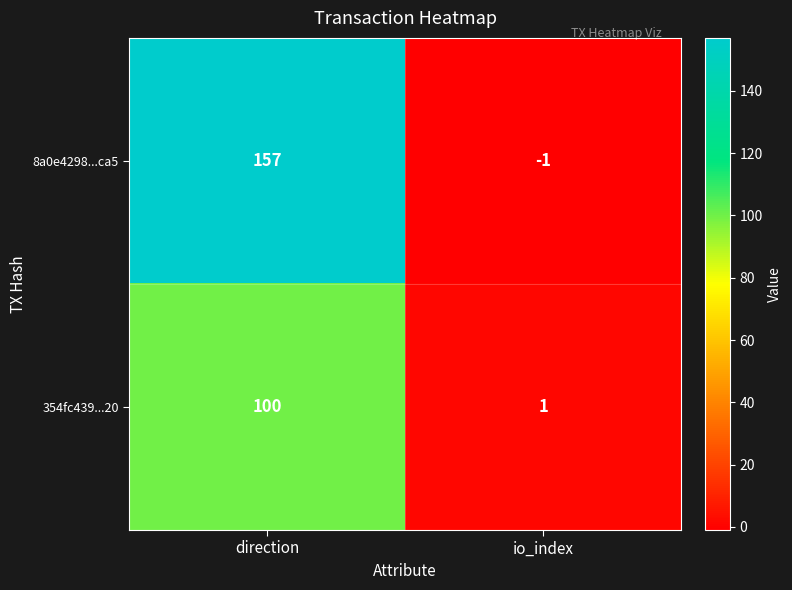

Reading left to right, what are all the values shown in this chart?

8a0e4298...ca5: 157	-1
354fc439...20: 100	1